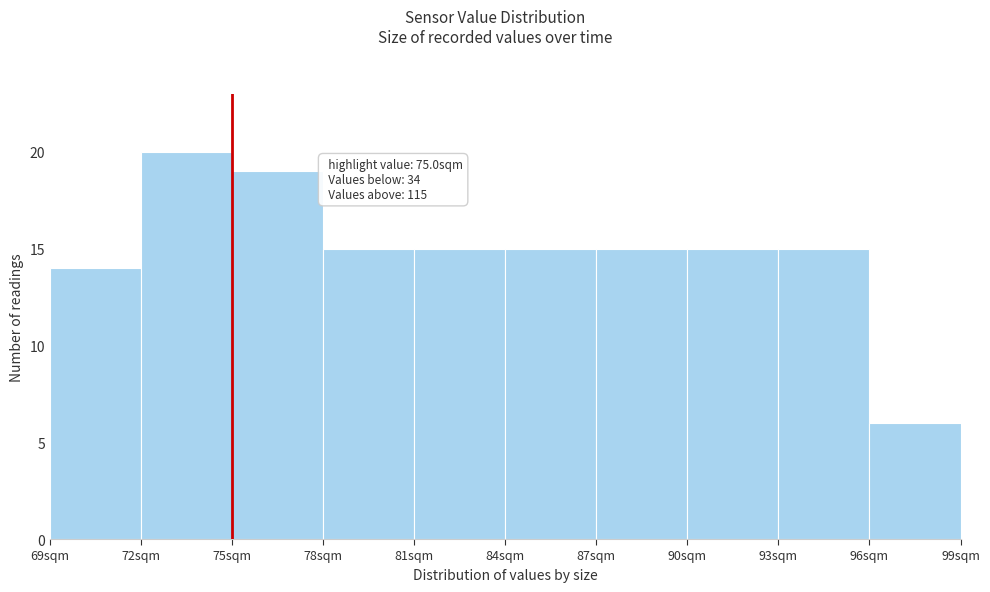

Over which range of the x-axis is the bar tallest?

72 to 75